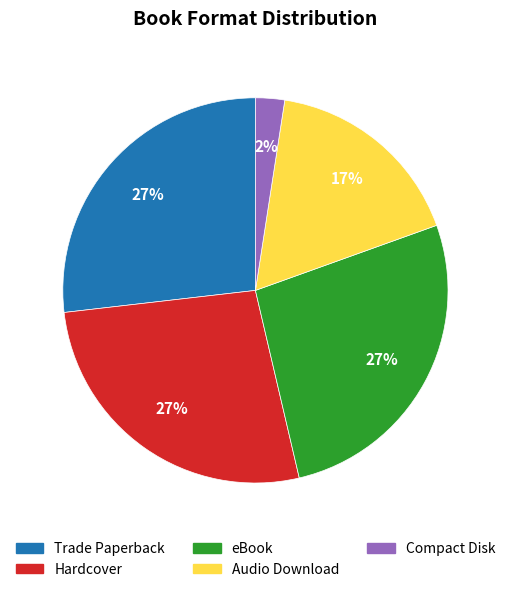

To the nearest percent, what portion does eBook represent?

27%